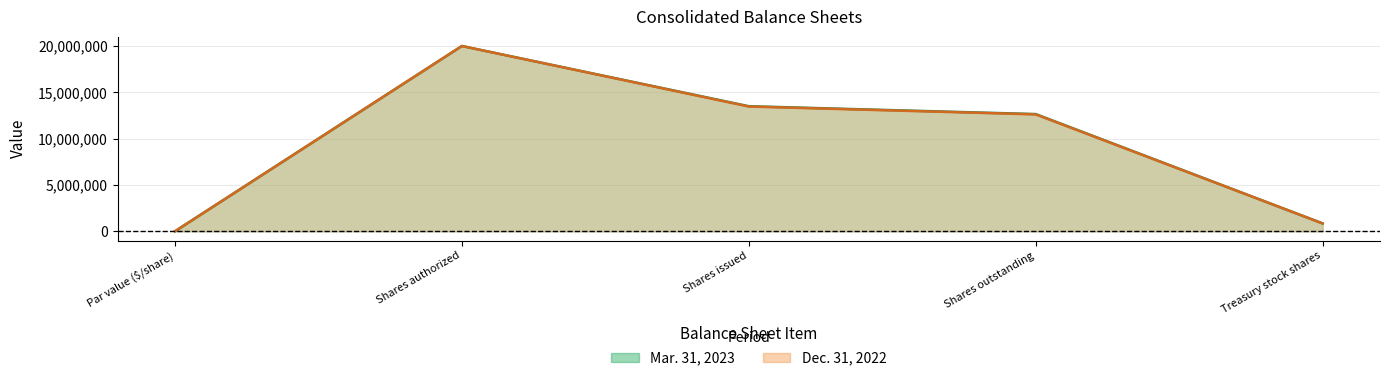

What is the sum of the Mar. 31, 2023 values at Shares authorized and Treasury stock shares?

20848016